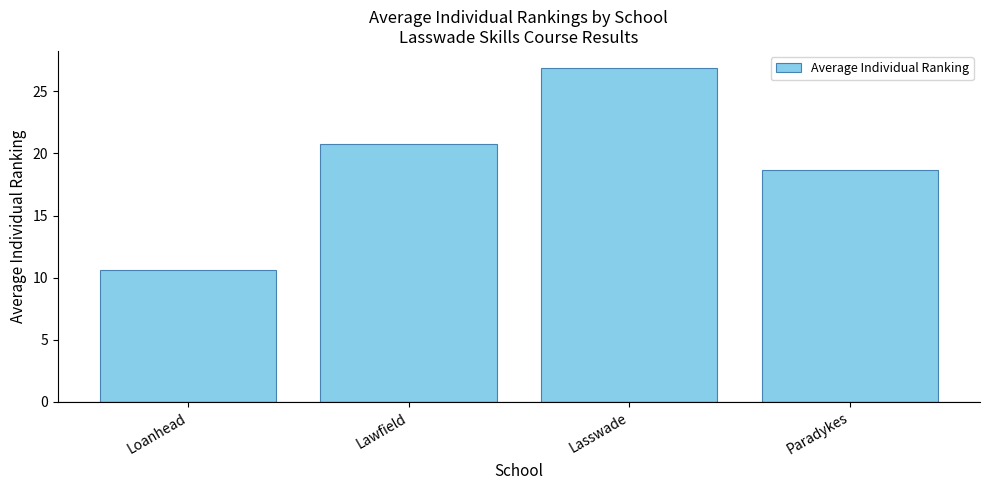

Reading right to left, extract all data points from this chart.

Paradykes=18.7	Lasswade=26.9	Lawfield=20.8	Loanhead=10.6